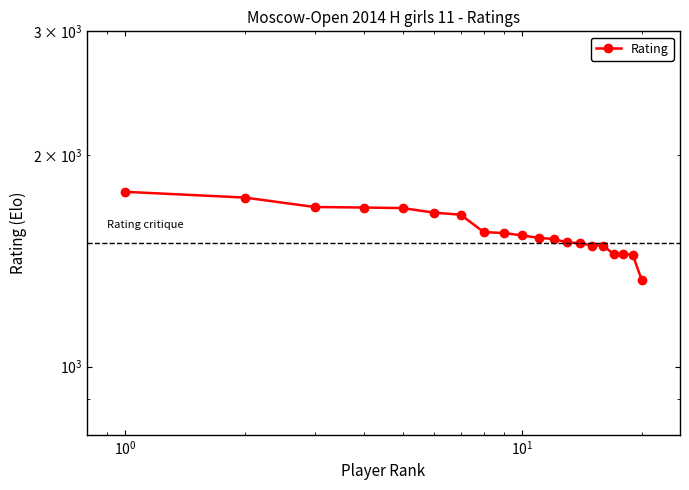

What is the greatest value displayed?

1773